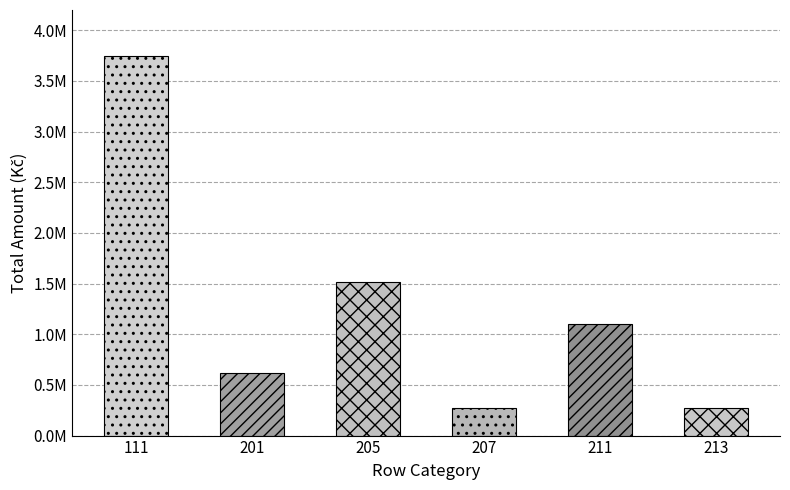

Read the value at 211.

1097626.7